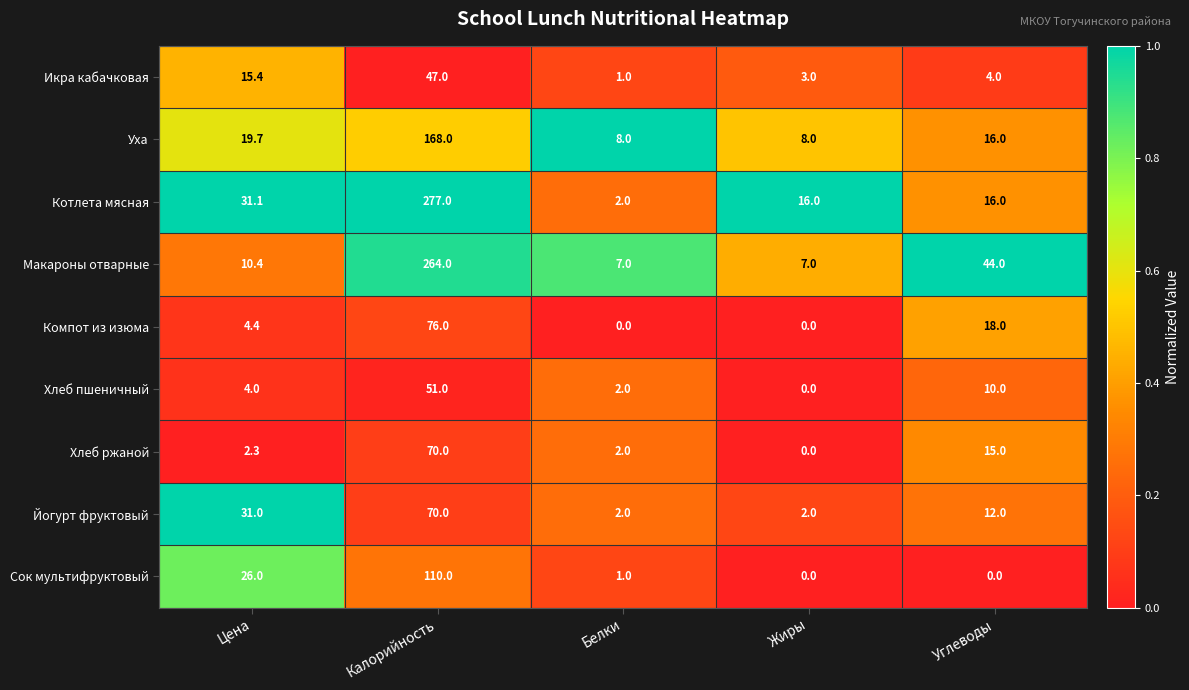

Is it true that Котлета мясная equals 16.0 at Жиры?

True